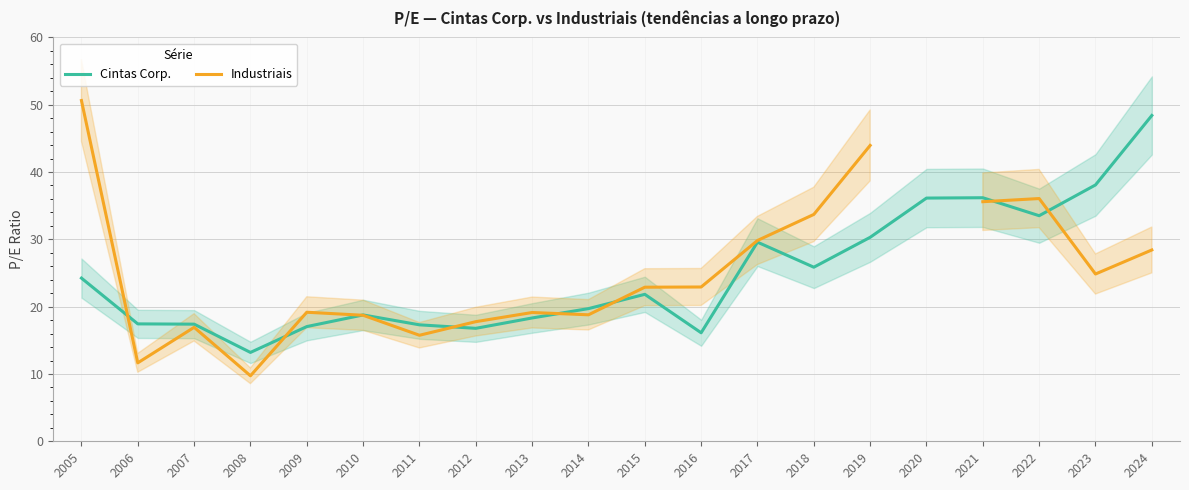

Where is the first local maximum for Industriais?

2007